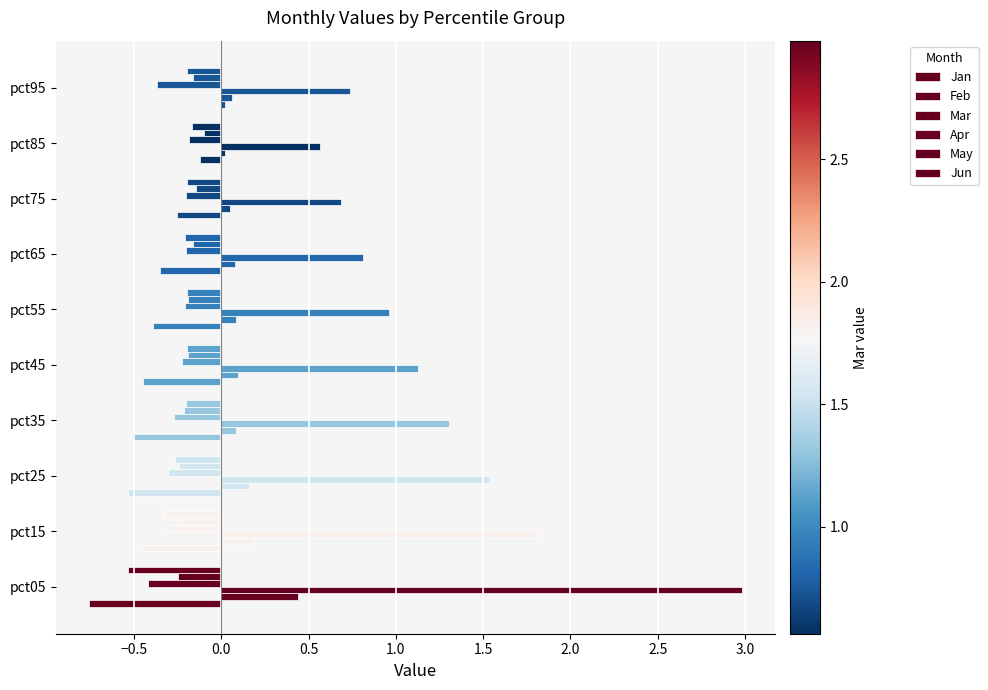

Count the number of data series in this chart.

6